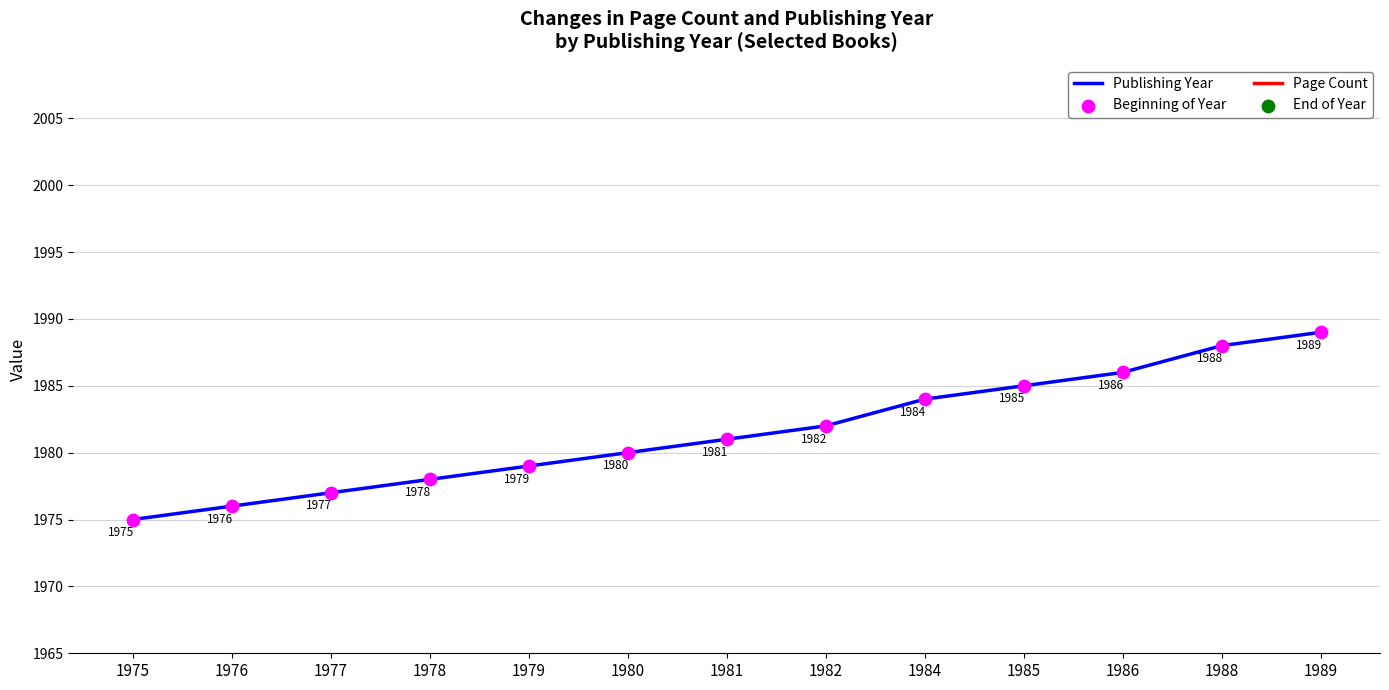

Which series reaches the minimum Y coordinate?

Page Count